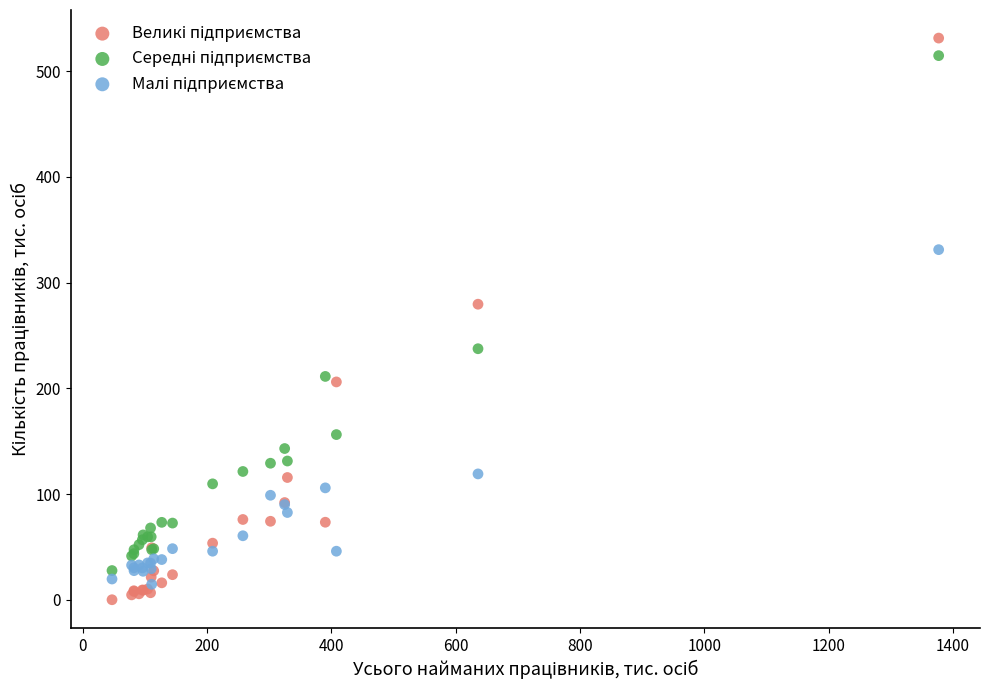

Across all series, what Y value is closest to 265?

279.5